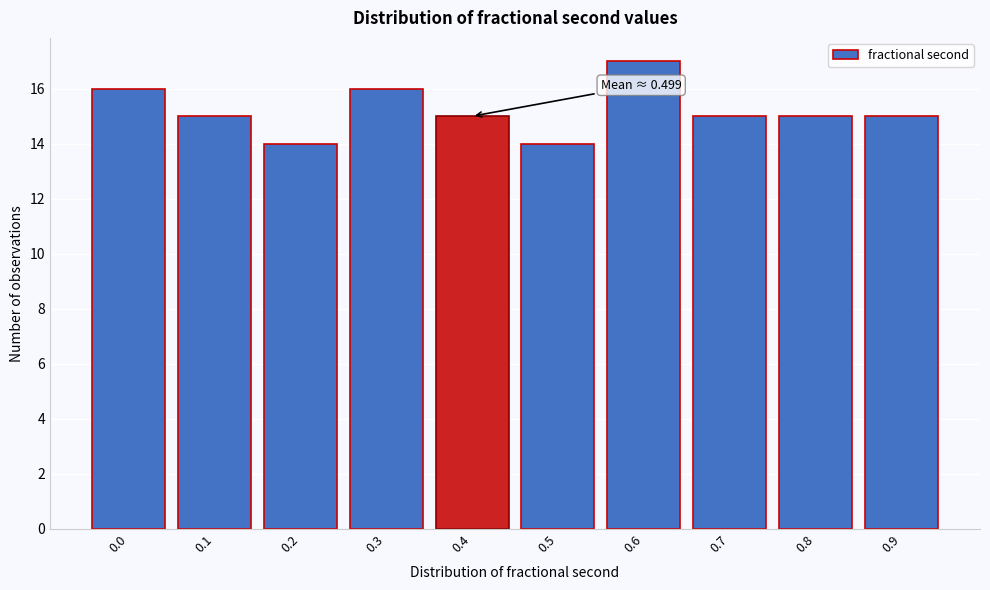

Reading left to right, list all the values displayed in this chart.

16	15	14	16	15	14	17	15	15	15